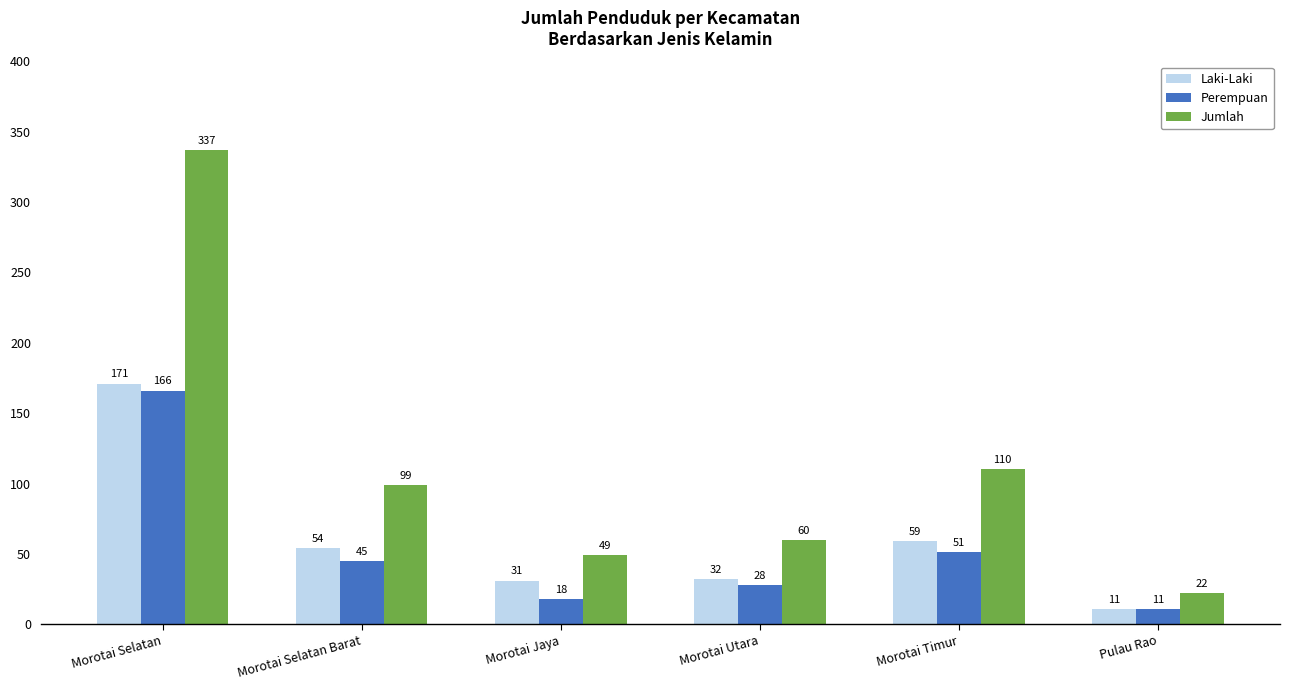

What is the spread (max minus min) of values at Morotai Selatan?

171